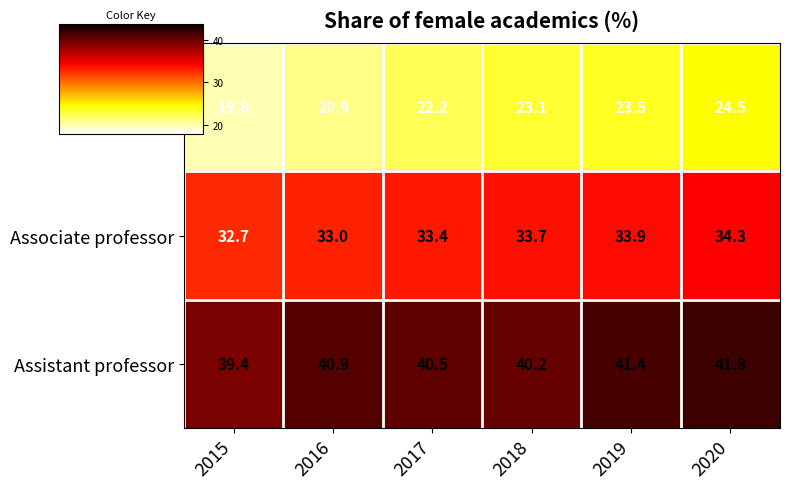

At which label does Professor first exceed 23?

2018